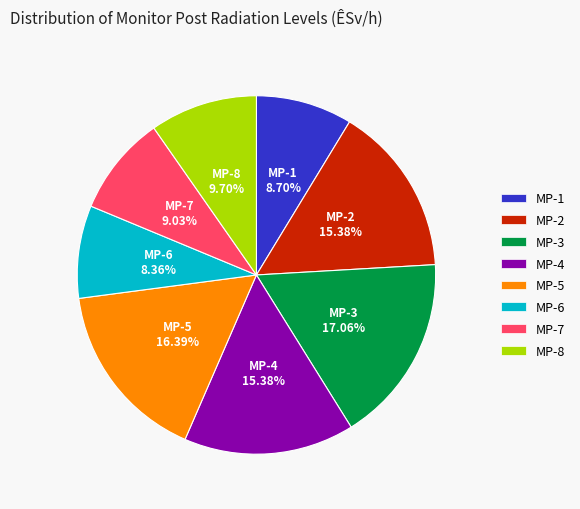

Does any single category account for the majority?

No